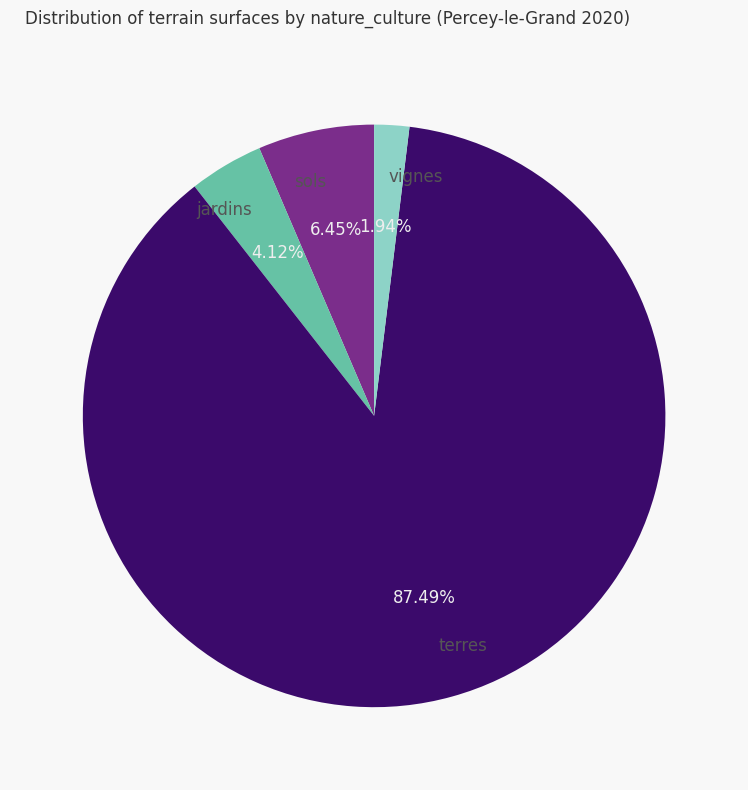

Is there a majority slice in this chart?

Yes